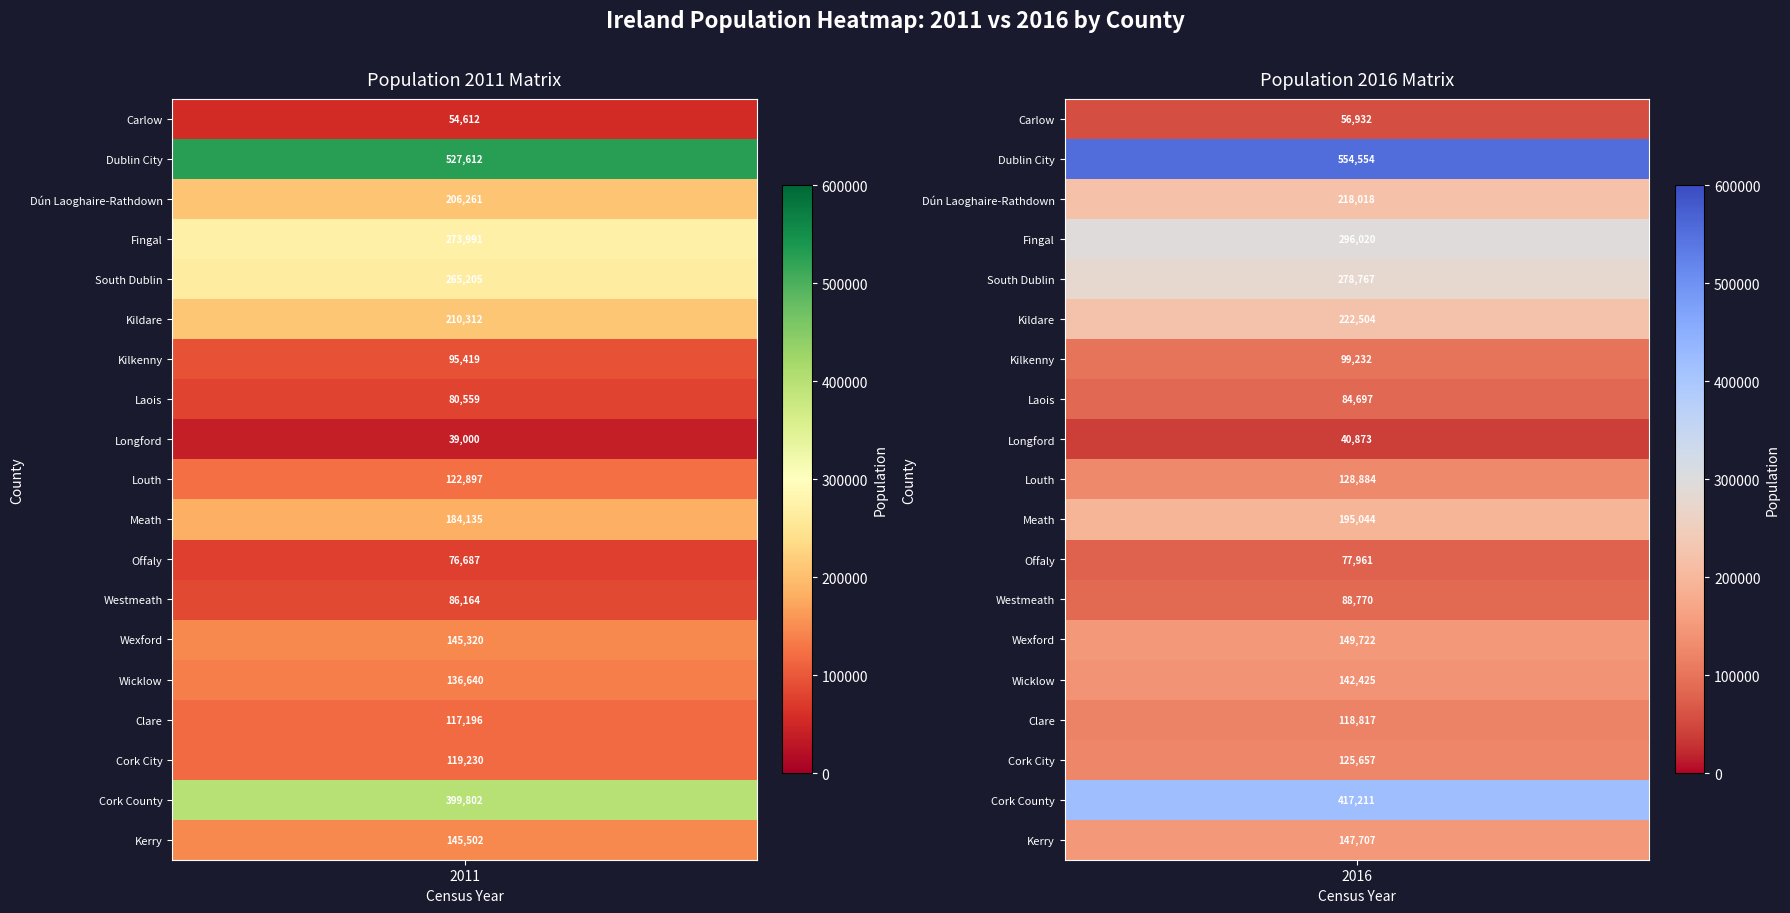

How many Dublin City values are between 527612 and 554554?

2